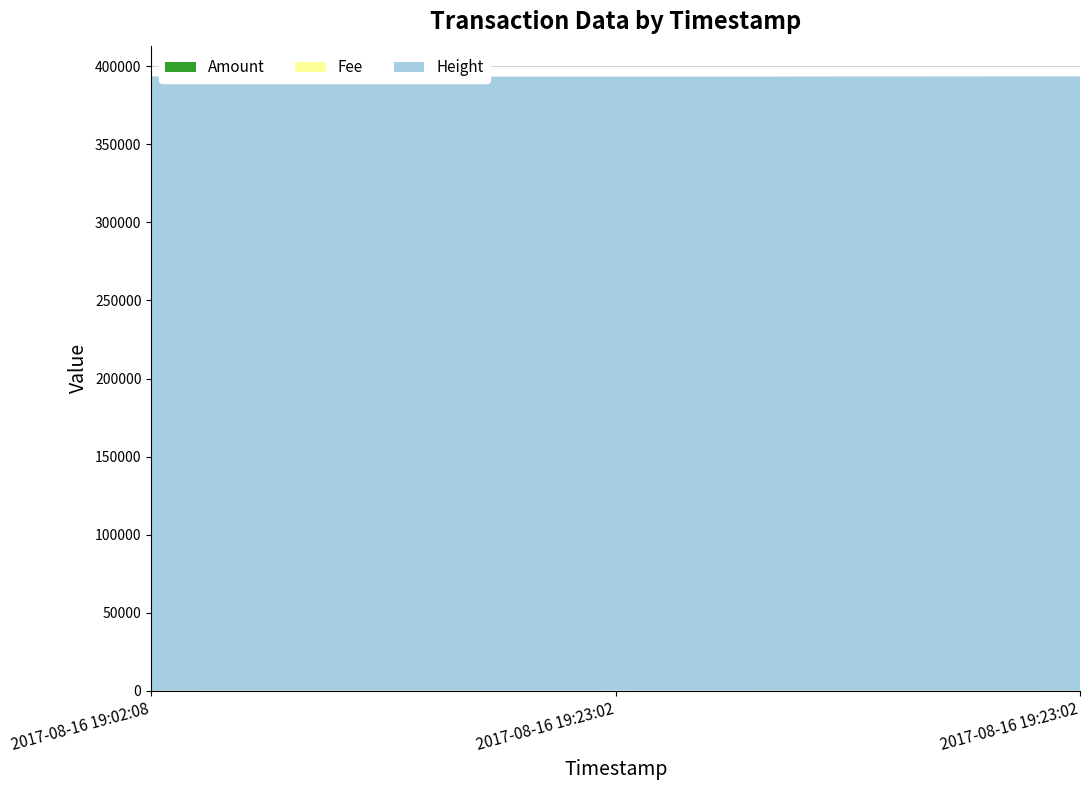

Reading left to right, extract all data points from this chart.

Amount: 2017-08-16 19:02:08=163	2017-08-16 19:23:02=2	2017-08-16 19:23:02=159
Fee: 2017-08-16 19:02:08=1	2017-08-16 19:23:02=1	2017-08-16 19:23:02=1
Height: 2017-08-16 19:02:08=393442	2017-08-16 19:23:02=393447	2017-08-16 19:23:02=393447